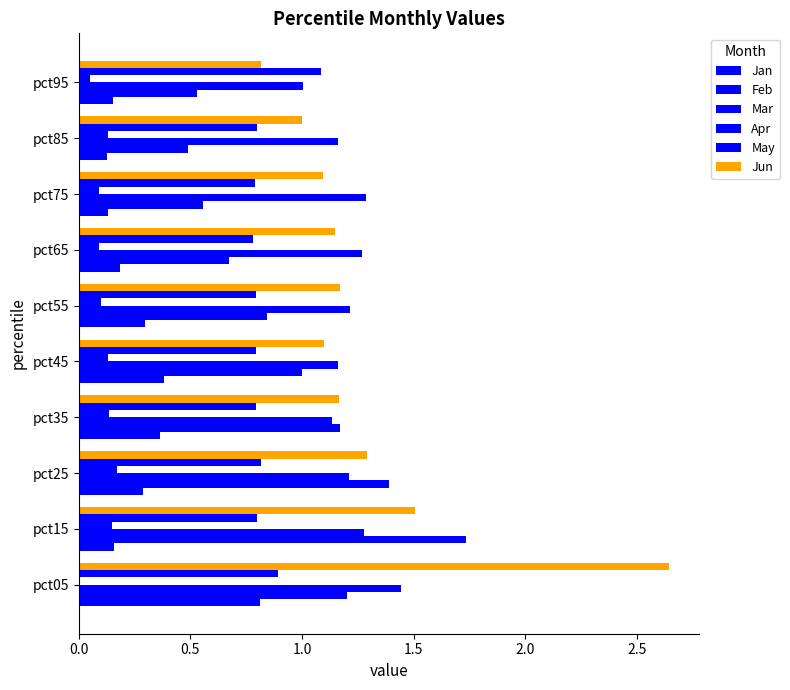

How many categories are shown in the chart?

10